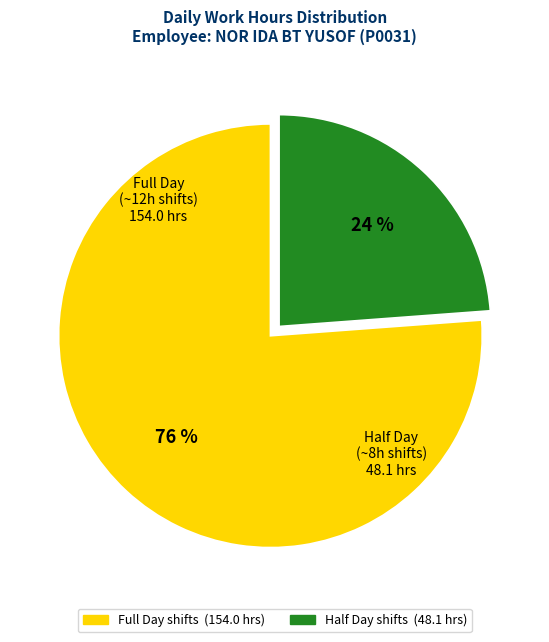

Is there any slice that represents more than half of the pie?

Yes